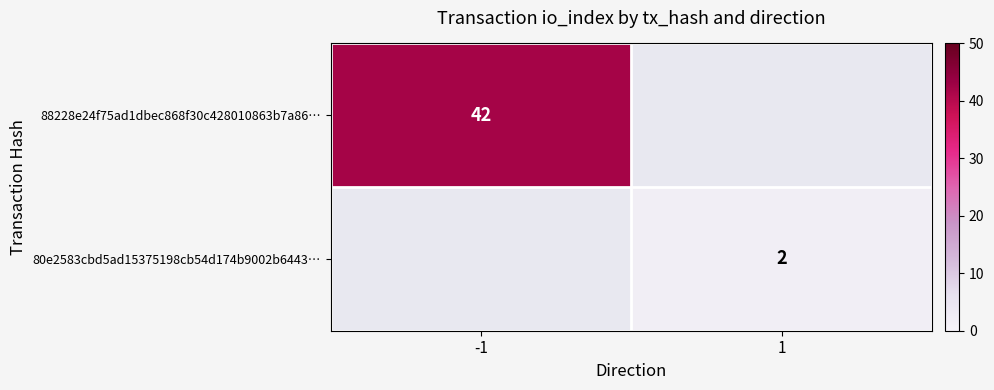

The value of 88228e24f75ad1dbec868f30c428010863b7a86… at -1 is 42. True or false?

True